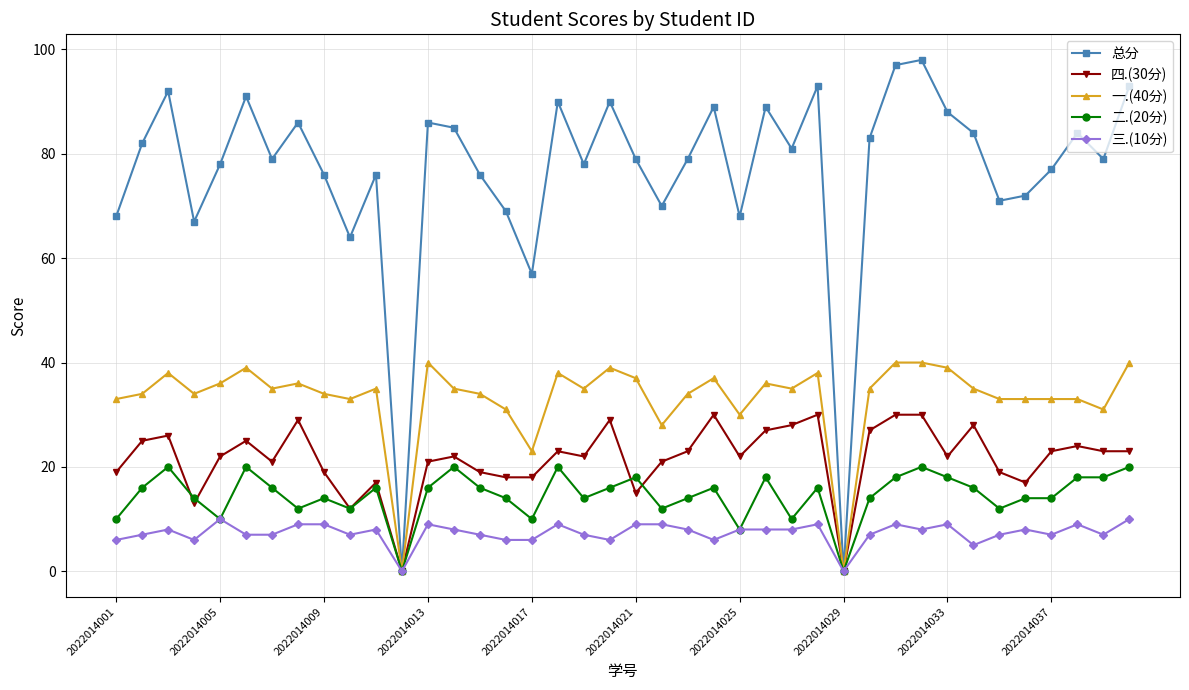

Which series has the widest spread of values?

总分